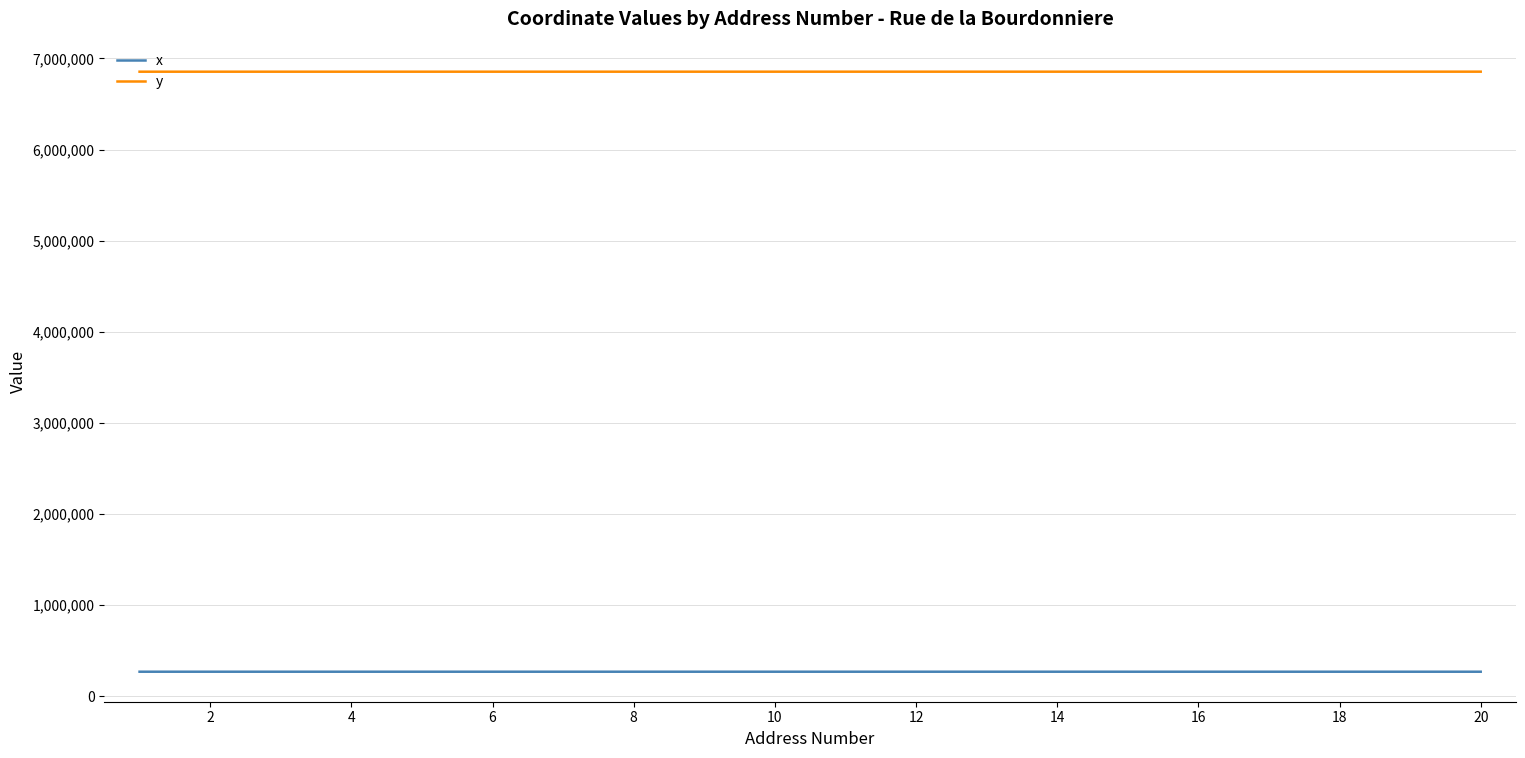

Rank the series by their maximum value, from highest to lowest.

y, x